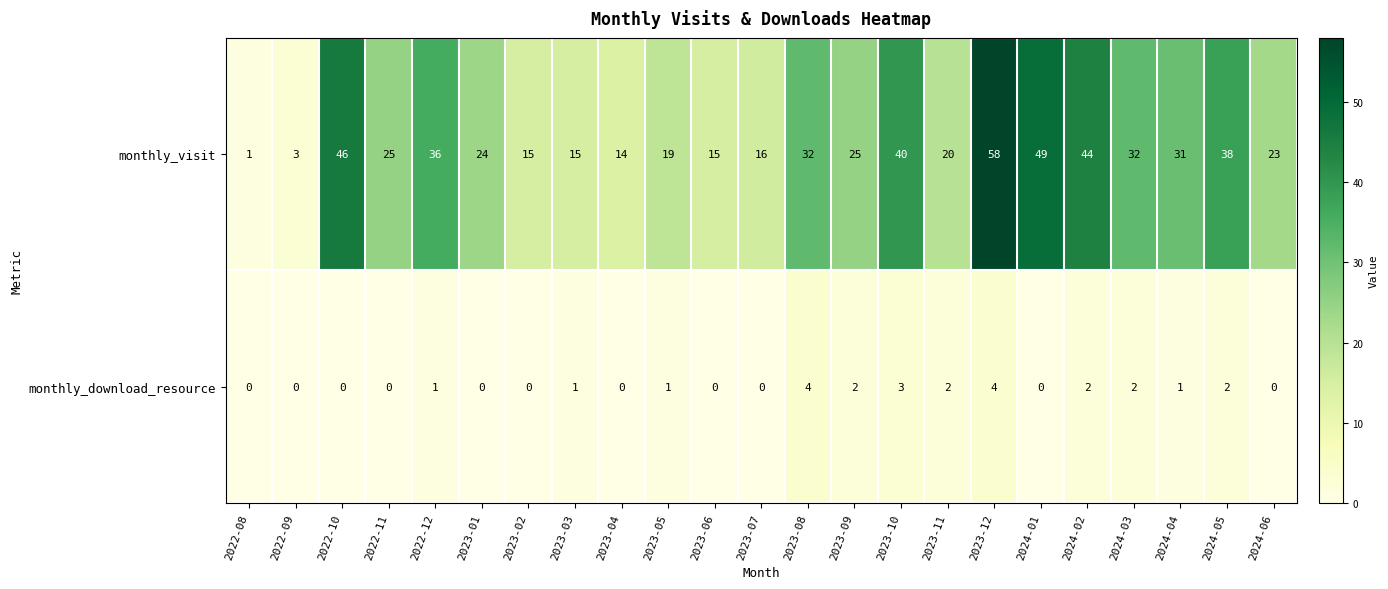

What is the sum of all monthly_visit values?

621